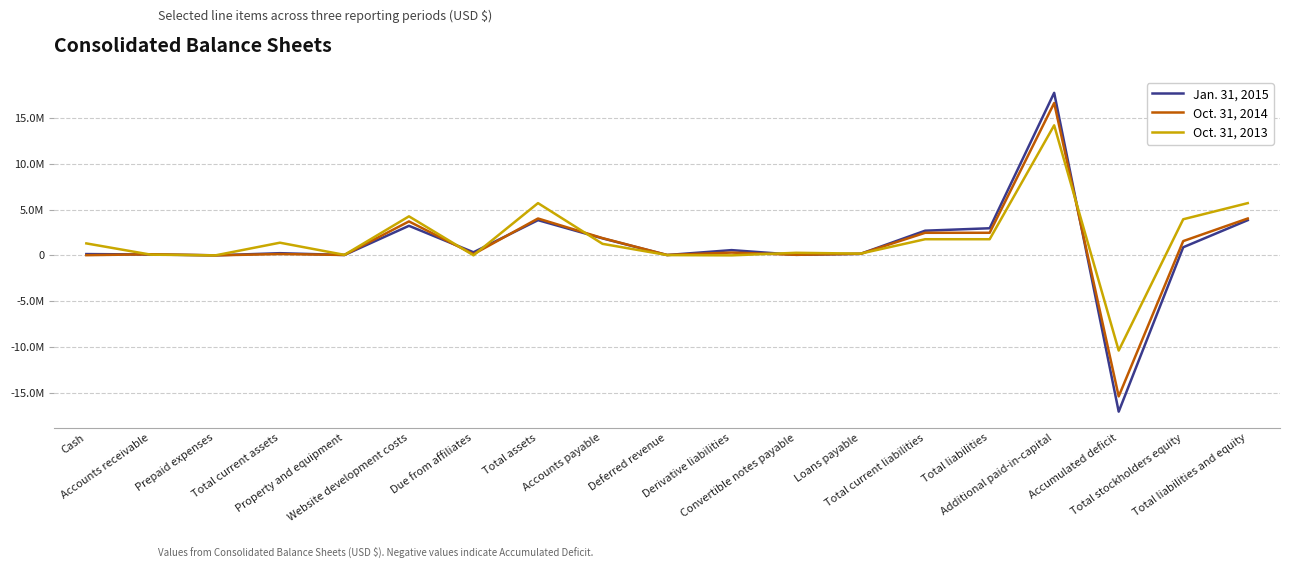

Where does the Oct. 31, 2013 series first go above 1257032?

Cash